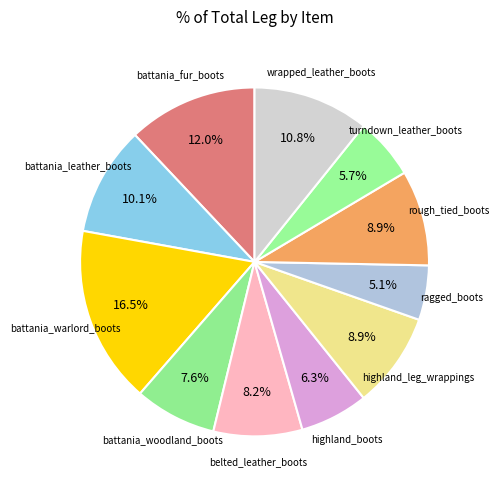

To the nearest percent, what is the difference between the largest and smallest slice percentages?

11%